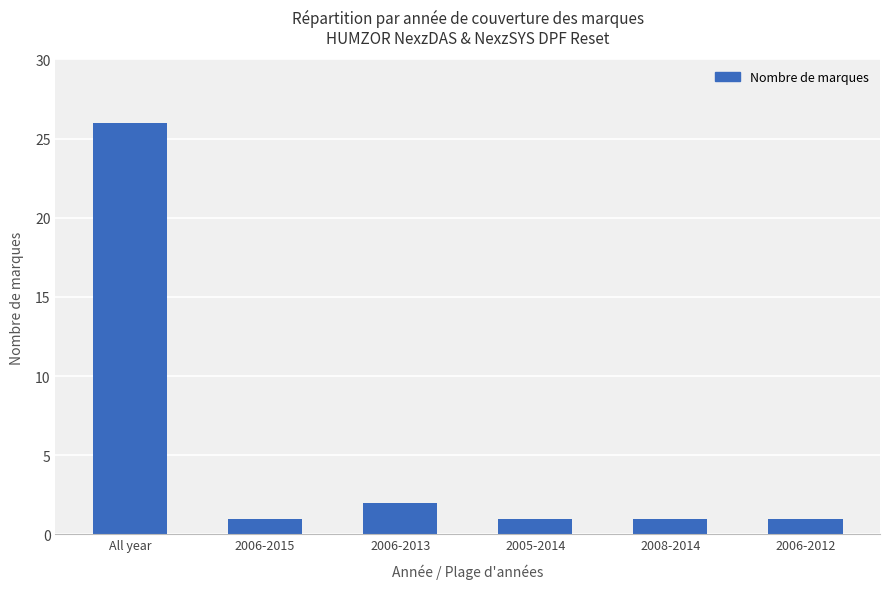

The value at 2005-2014 is 1. True or false?

True